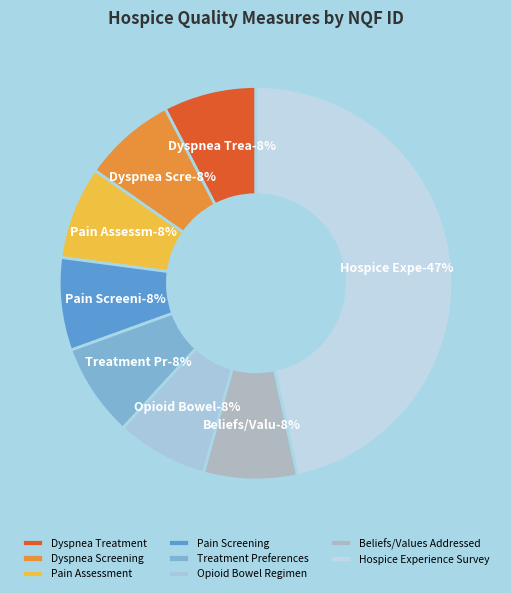

The Hospice Experience Survey slice represents 47% of the pie. True or false?

True